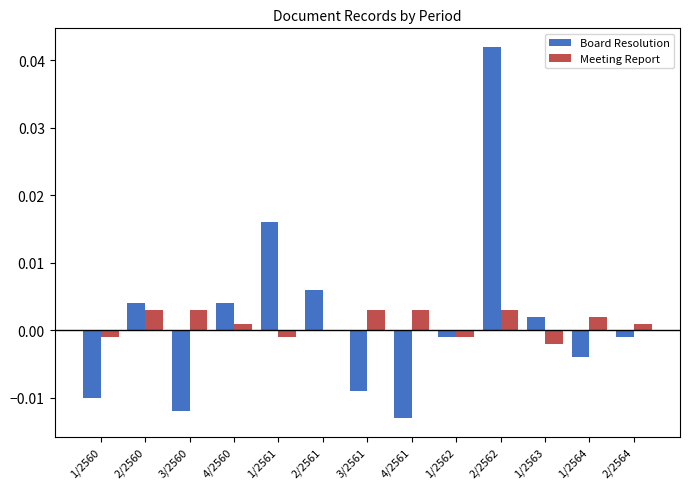

Where does the Board Resolution series first go above 0?

2/2560